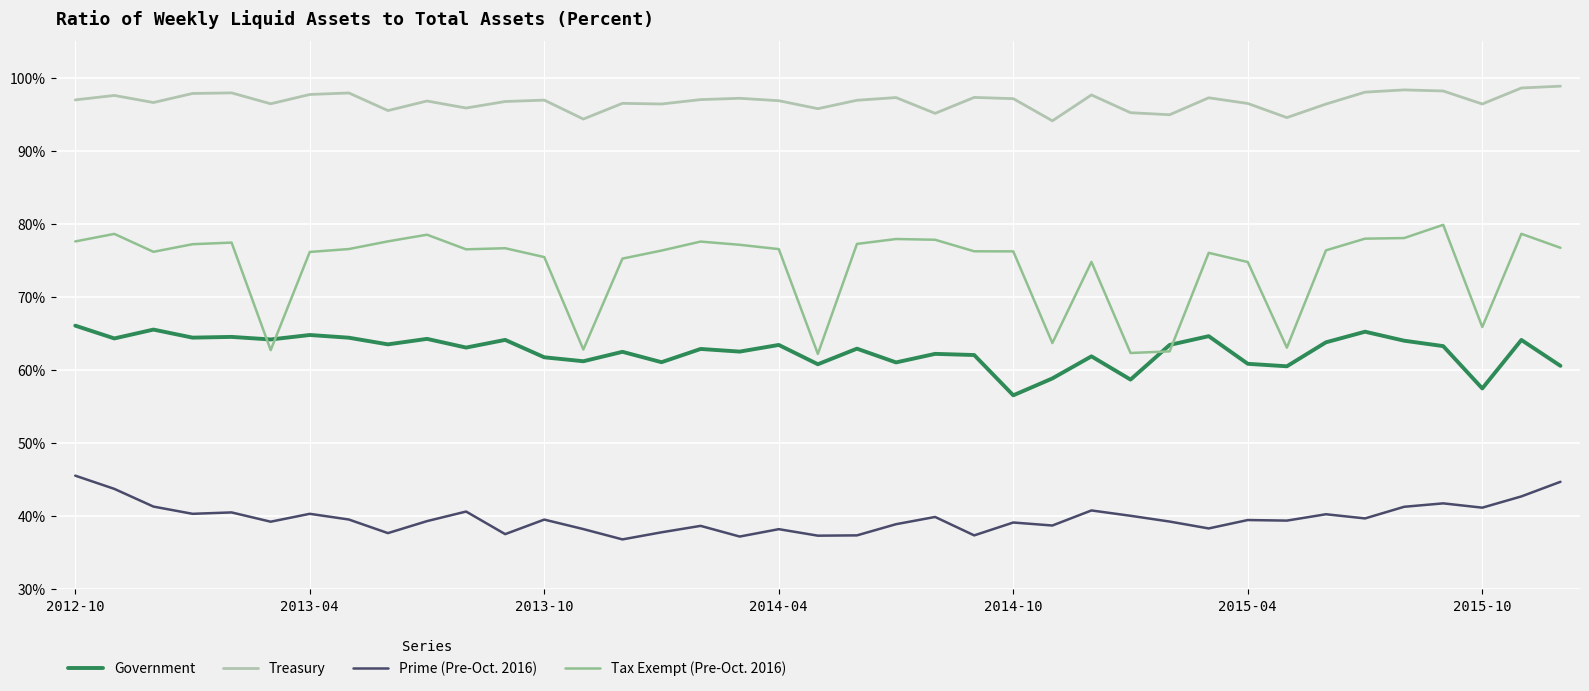

List the series in order of their overall mean, highest first.

Treasury, Tax Exempt (Pre-Oct. 2016), Government, Prime (Pre-Oct. 2016)